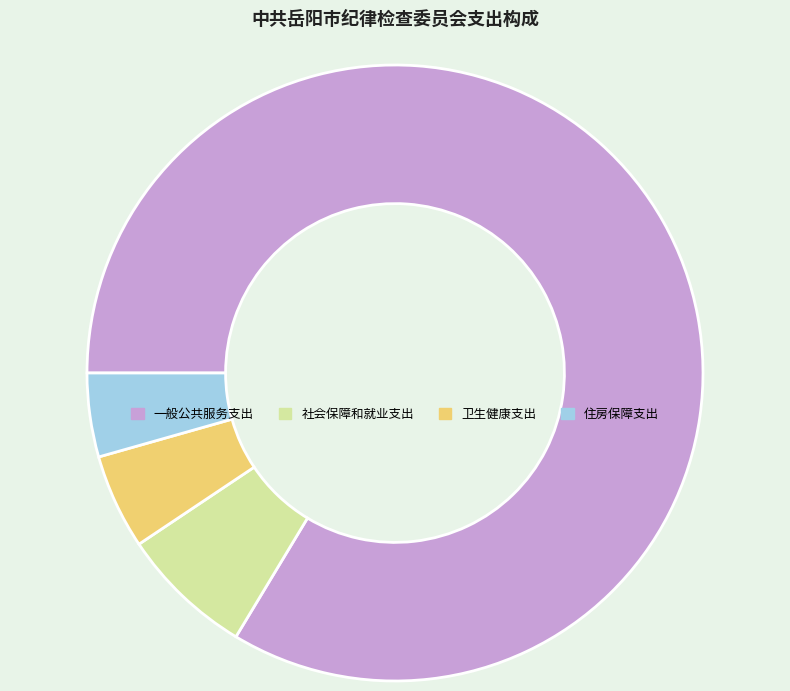

What is the majority slice?

一般公共服务支出